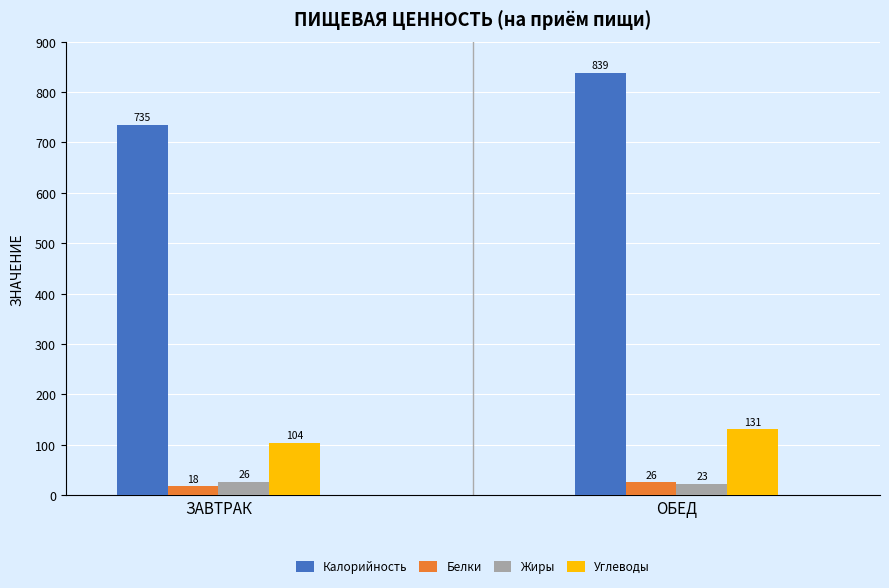

Are the bars grouped side by side (vs. stacked)?

Yes